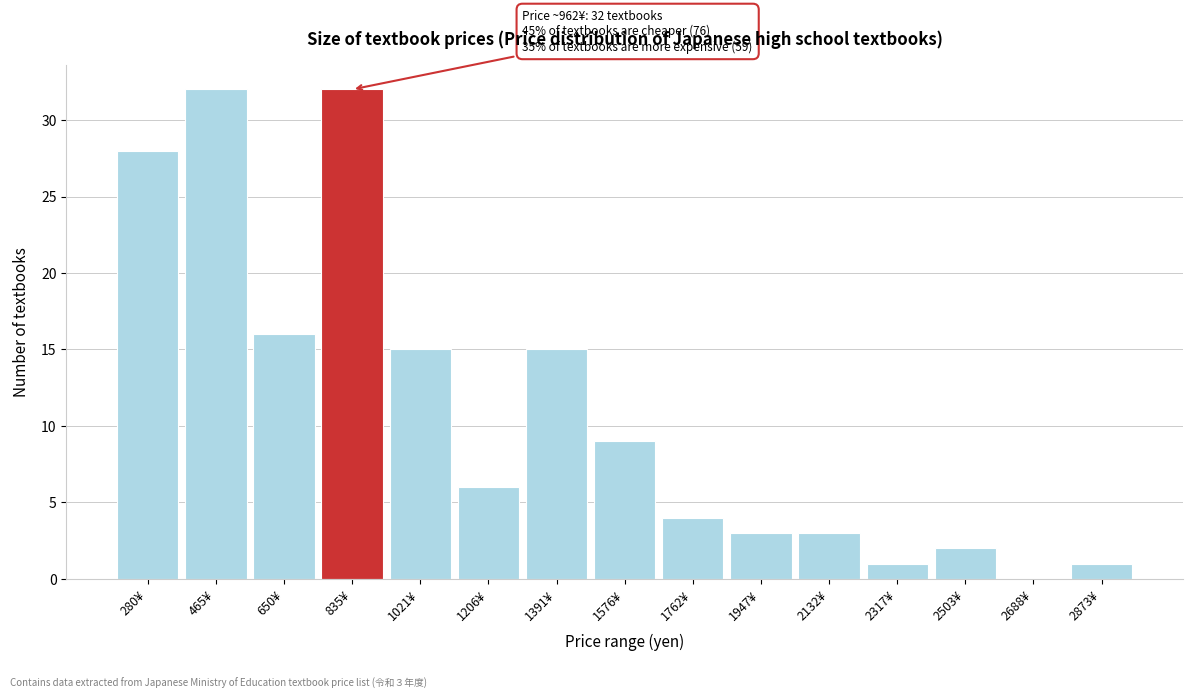

Reading left to right, transcribe all the data shown in this chart.

280¥=28	465¥=32	650¥=16	835¥=32	1021¥=15	1206¥=6	1391¥=15	1576¥=9	1762¥=4	1947¥=3	2132¥=3	2317¥=1	2503¥=2	2688¥=0	2873¥=1